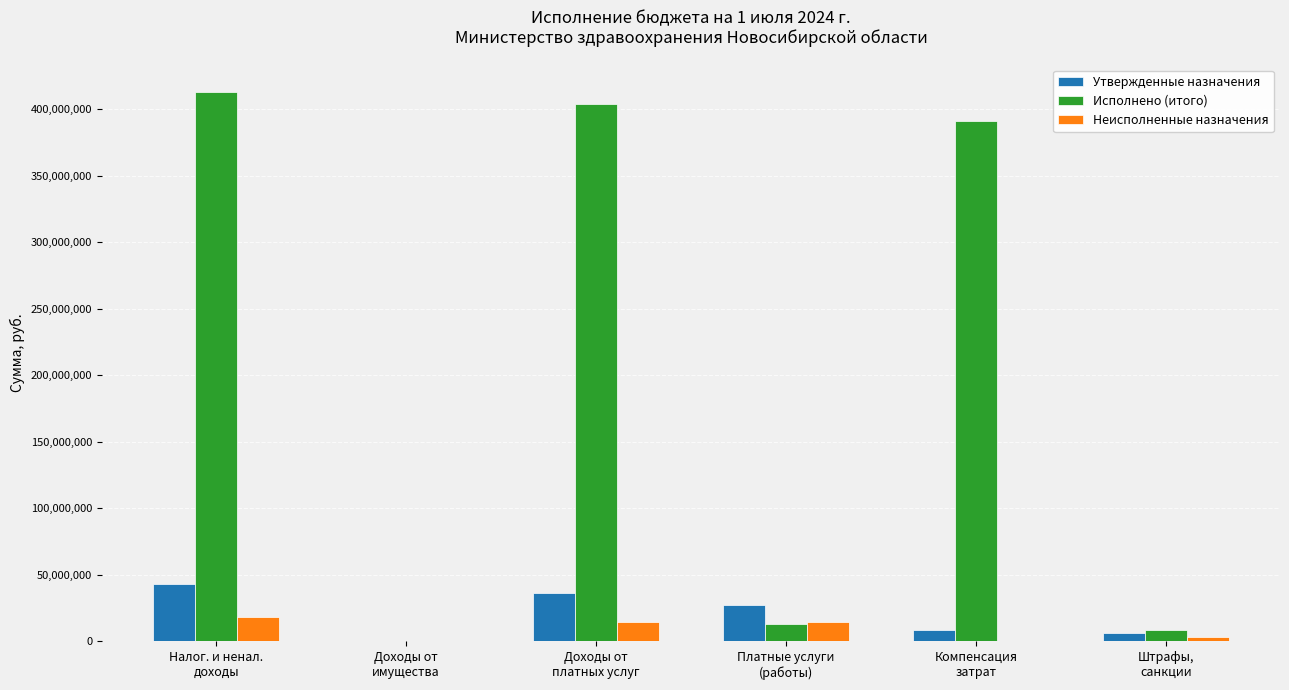

What is the sum of all Исполнено (итого) values?

1230369088.5